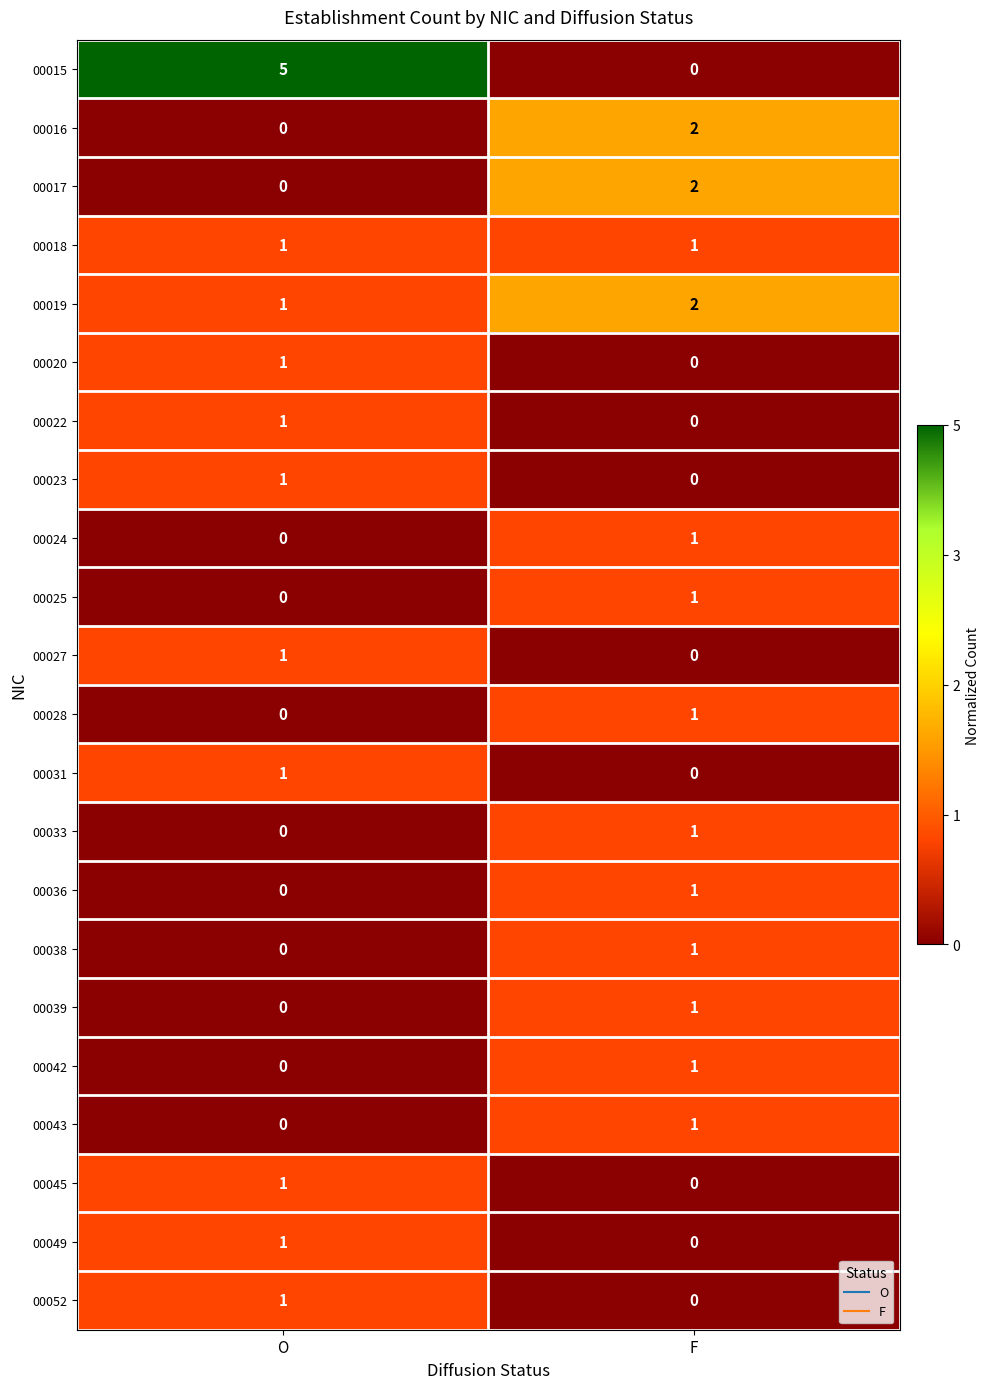

Which series changed the most between O and F?

00015